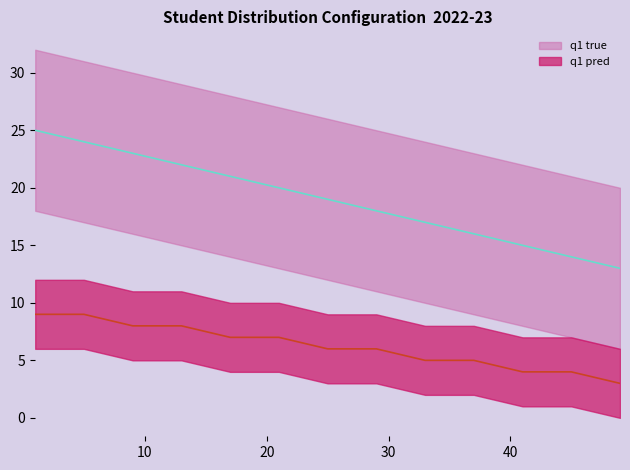

True or false: CSE lower has more than 2 points higher than both neighbors.

False